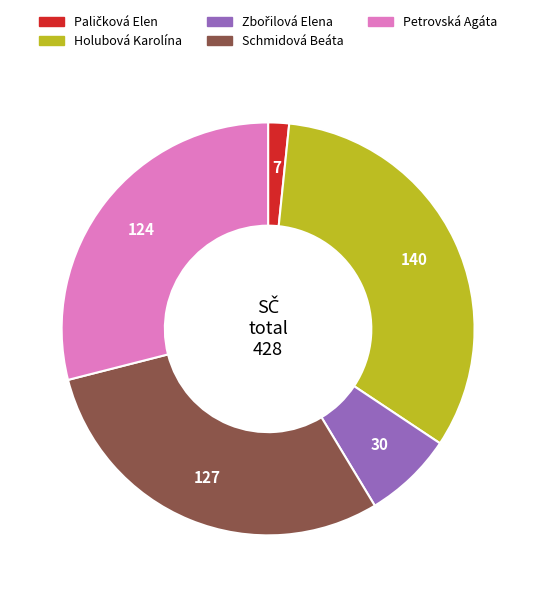

Does any single category account for the majority?

No